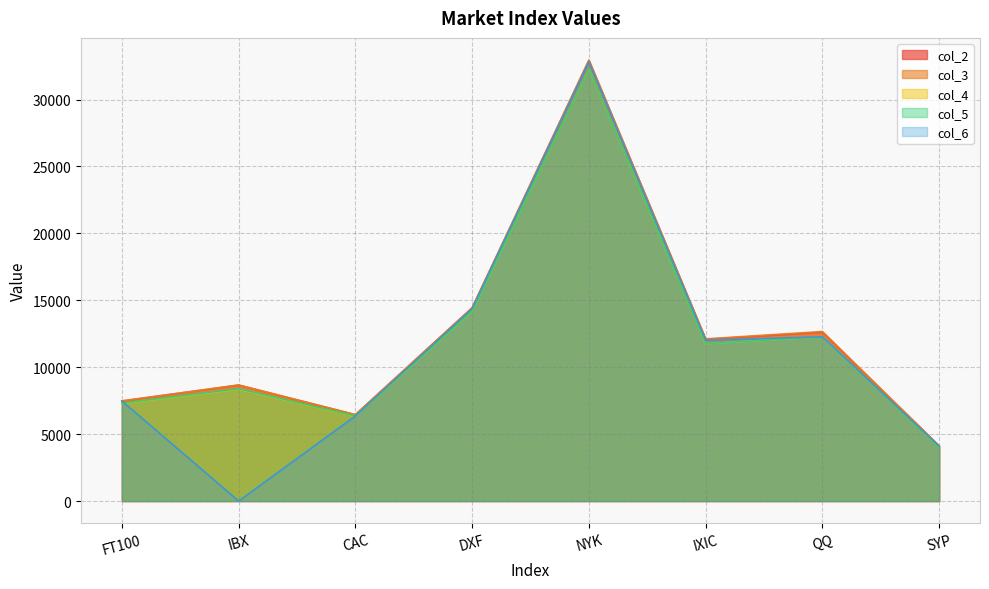

Reading left to right, extract all data points from this chart.

col_2: FT100=7476.2	IBX=8662.0	CAC=6448.7	DXF=14446.0	NYK=32910.9	IXIC=12086.3	QQ=12615.4	SYP=4115.8
col_3: FT100=7476.2	IBX=8671.3	CAC=6456.9	DXF=14420.7	NYK=32956.7	IXIC=12115.1	QQ=12666.4	SYP=4119.1
col_4: FT100=7294.2	IBX=8362.8	CAC=6343.0	DXF=14186.9	NYK=32267.8	IXIC=11752.0	QQ=12265.8	SYP=4017.2
col_5: FT100=7314.5	IBX=8390.6	CAC=6358.5	DXF=14198.8	NYK=32272.8	IXIC=11754.2	QQ=12269.7	SYP=4017.8
col_6: FT100=7476.0	IBX=0.0	CAC=6358.0	DXF=14364.0	NYK=32828.0	IXIC=12016.0	QQ=12269.0	SYP=4101.0